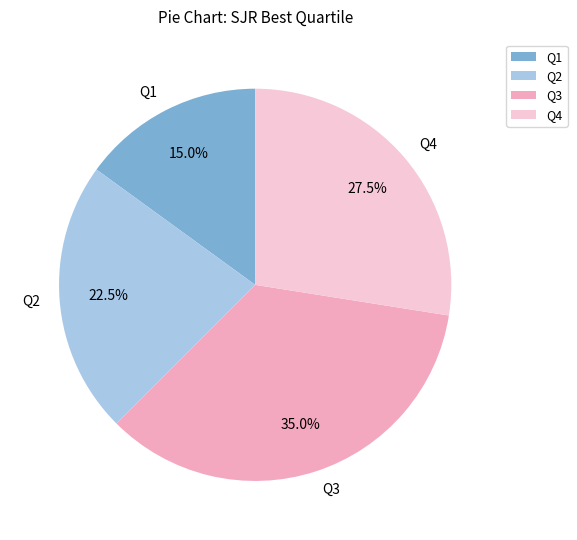

Is there any slice that represents more than half of the pie?

No